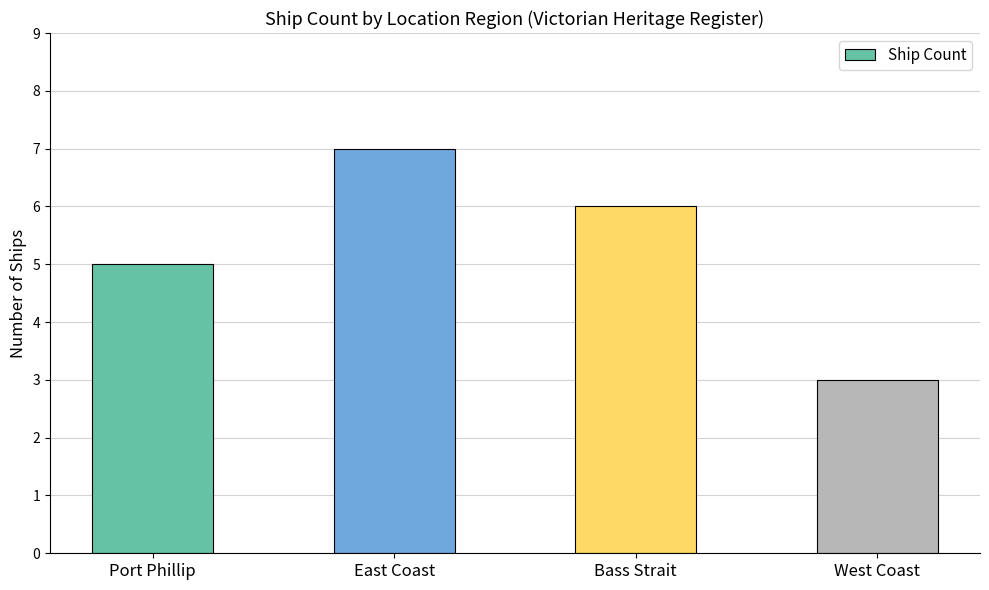

Reading left to right, what are all the values shown in this chart?

5	7	6	3